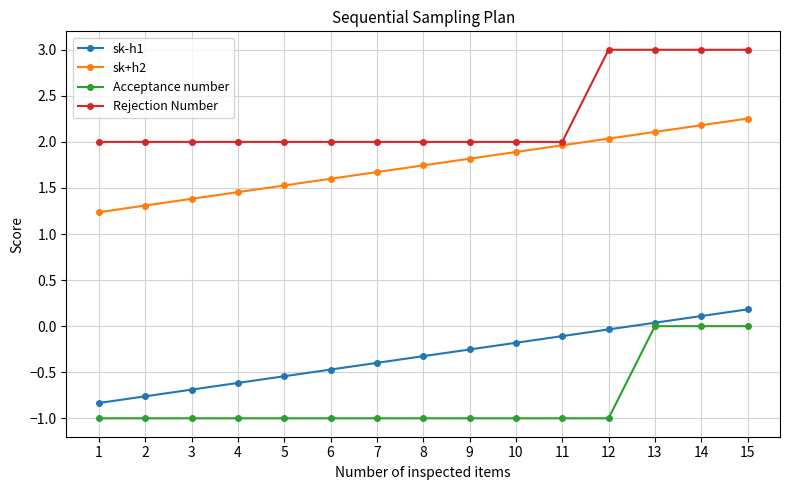

What is the minimum value shown in the chart?

-1.0